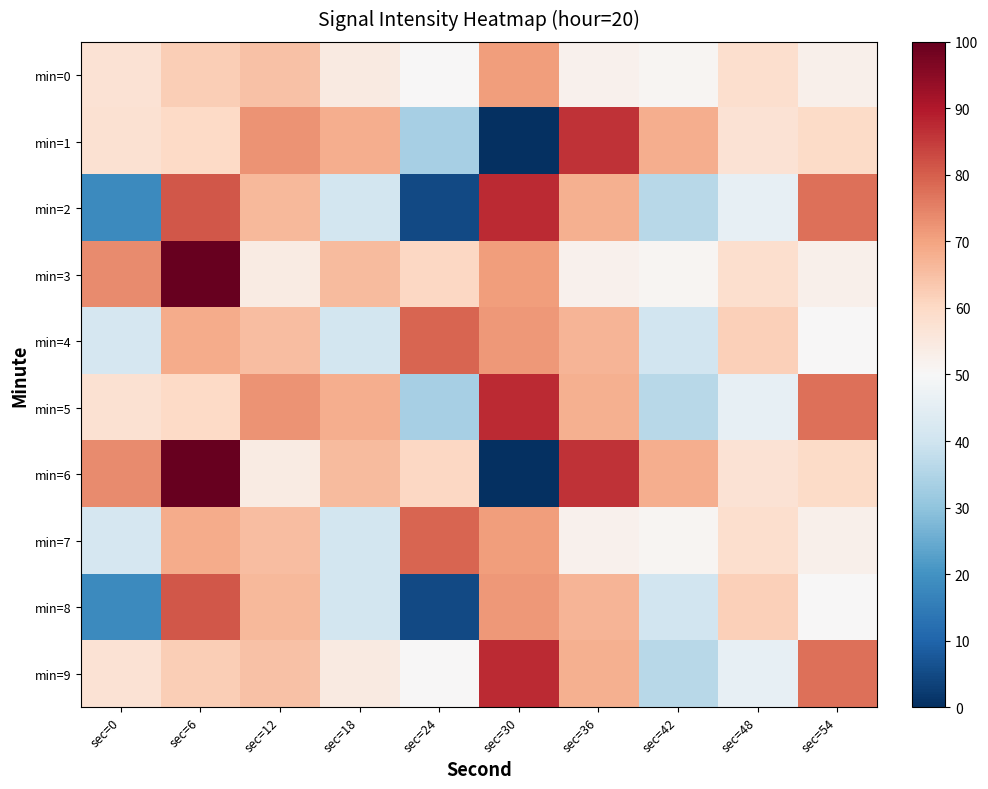

At which category is the sum across all series the highest?

sec=6